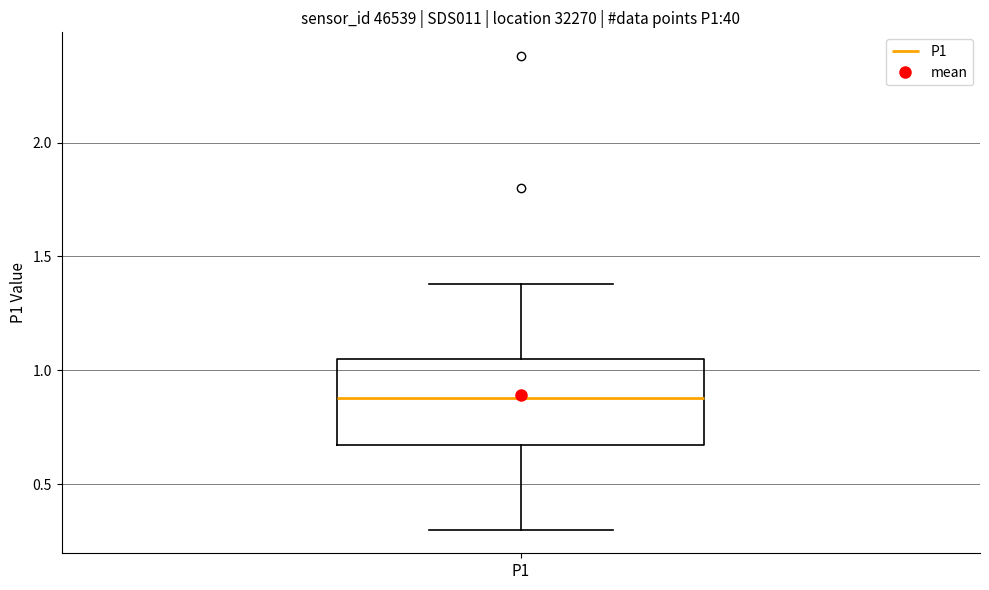

Where does the upper whisker of the box for P1 end on the y-axis? The values are not printed on the chart, so give them approximately, as read against the axis.

1.40